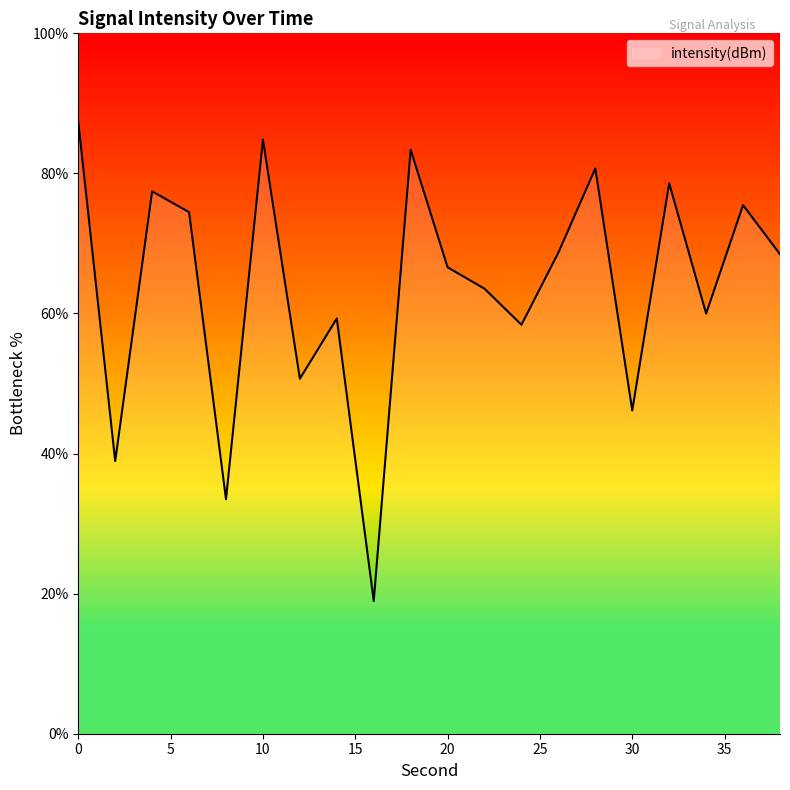

How many lines are shown in the chart?

1